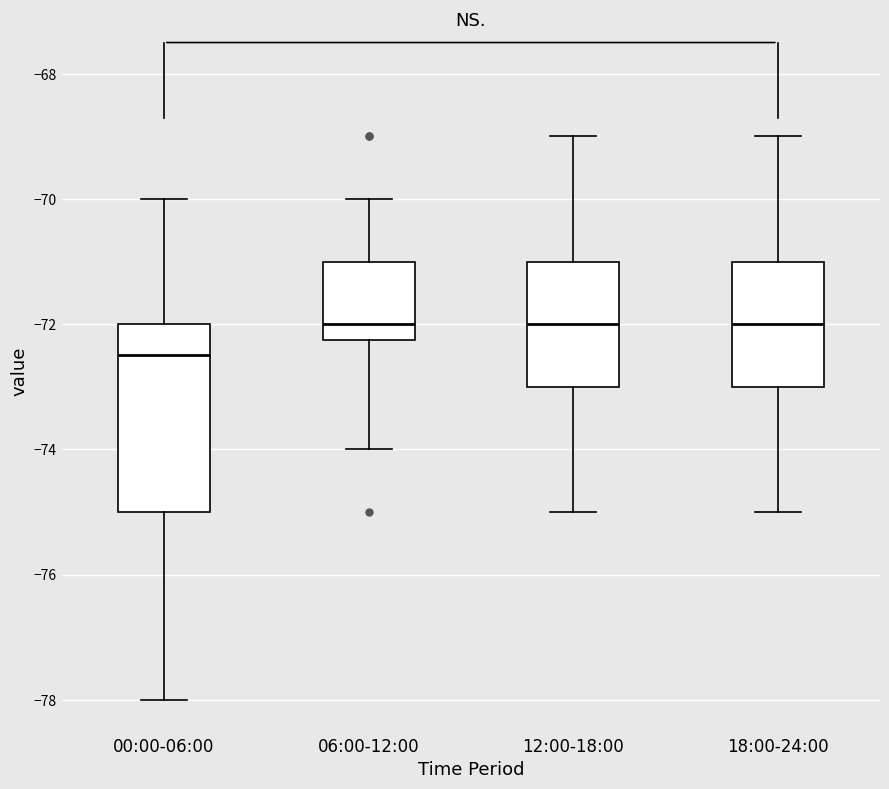

Which box is the tallest, from its lower edge to its upper edge?

00:00-06:00